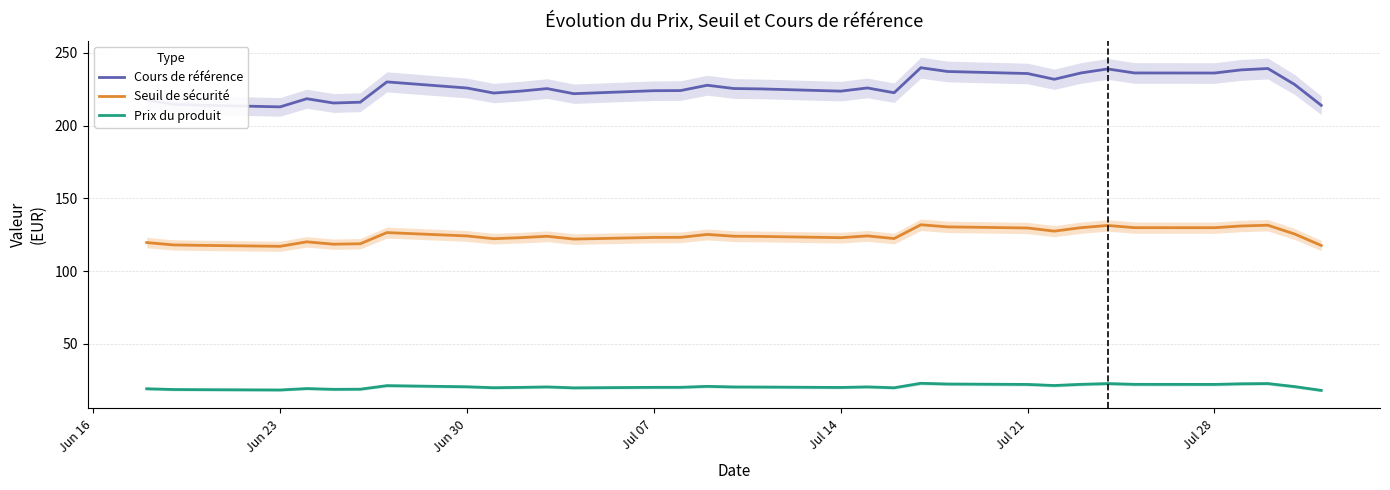

True or false: Seuil de sécurité and Prix du produit cross at least once.

False